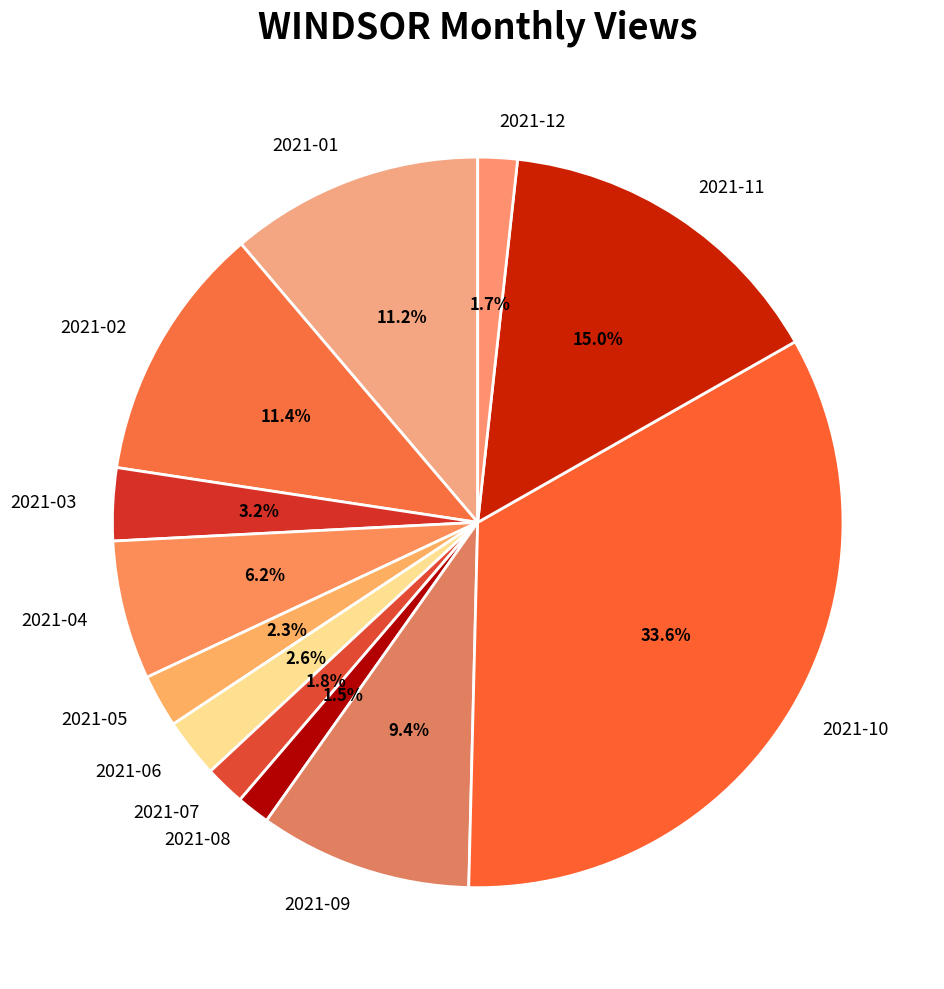

Which category has the biggest portion of the pie?

2021-10